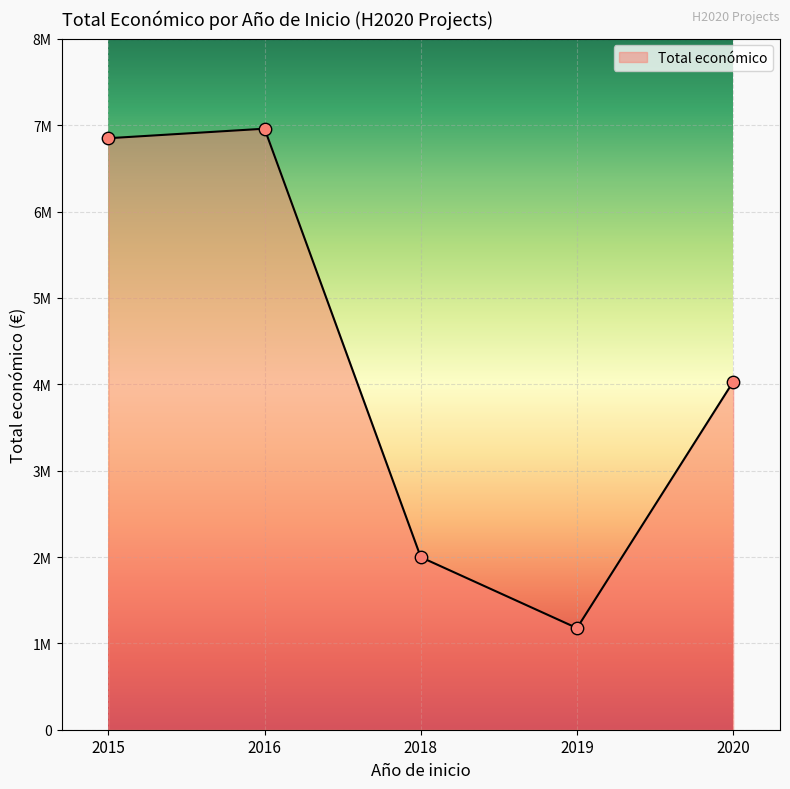

Does the chart have visible grid lines?

Yes